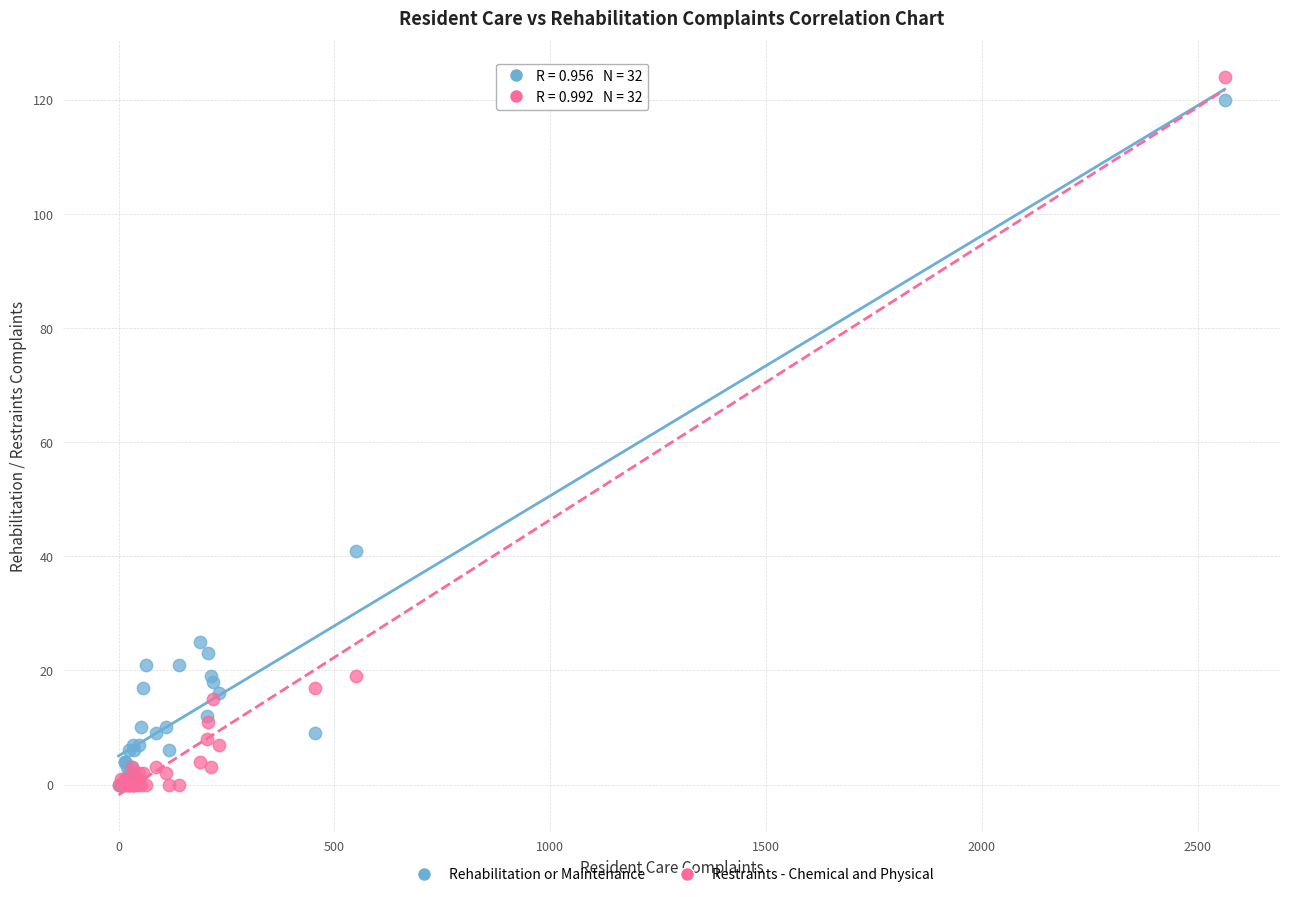

Which series contains the highest Y value?

Restraints - Chemical and Physical